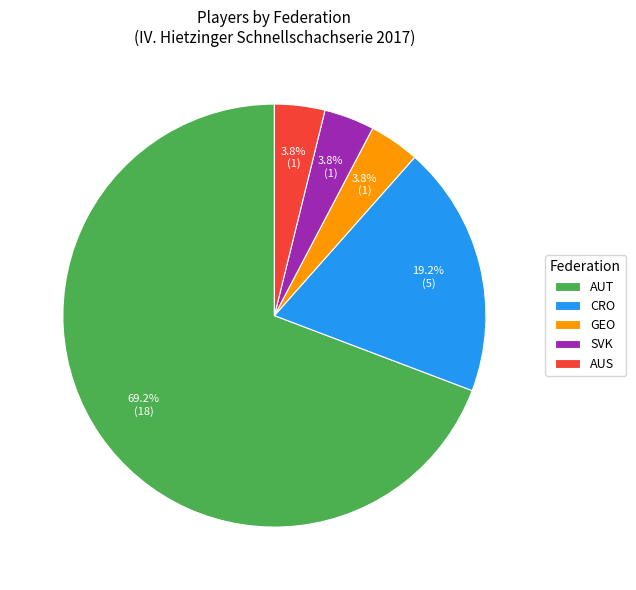

What percentage is NOT represented by GEO?

96.2%